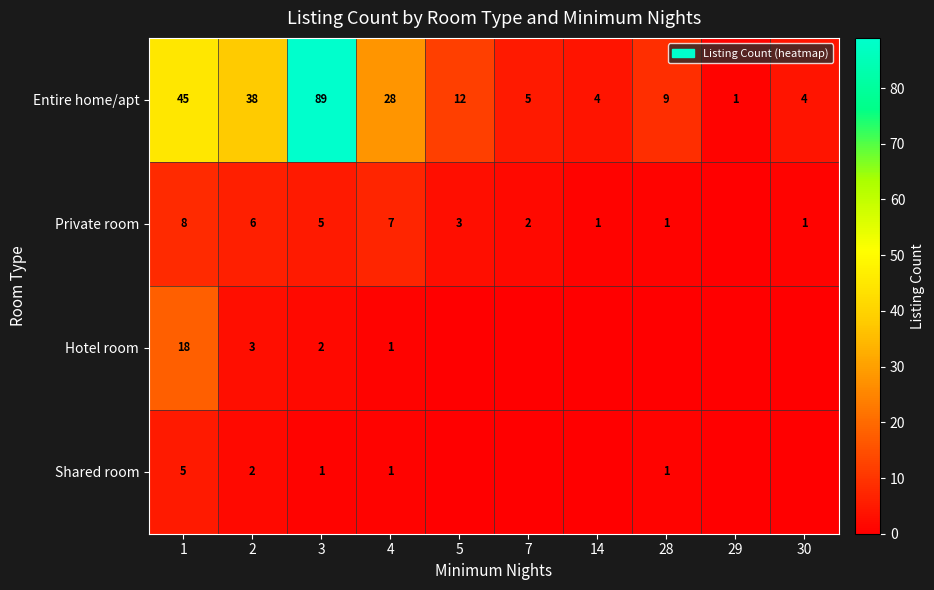

What is the average value of the Entire home/apt series?

24